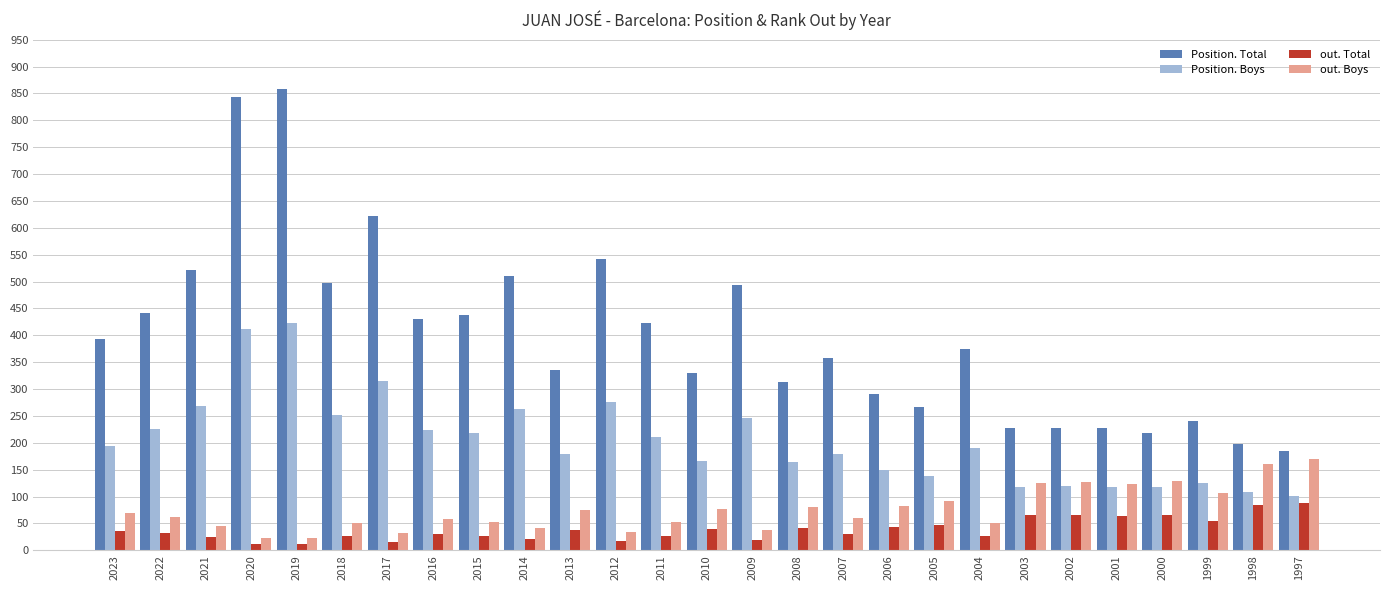

Rank the series by their maximum value, from lowest to highest.

out. Total, out. Boys, Position. Boys, Position. Total